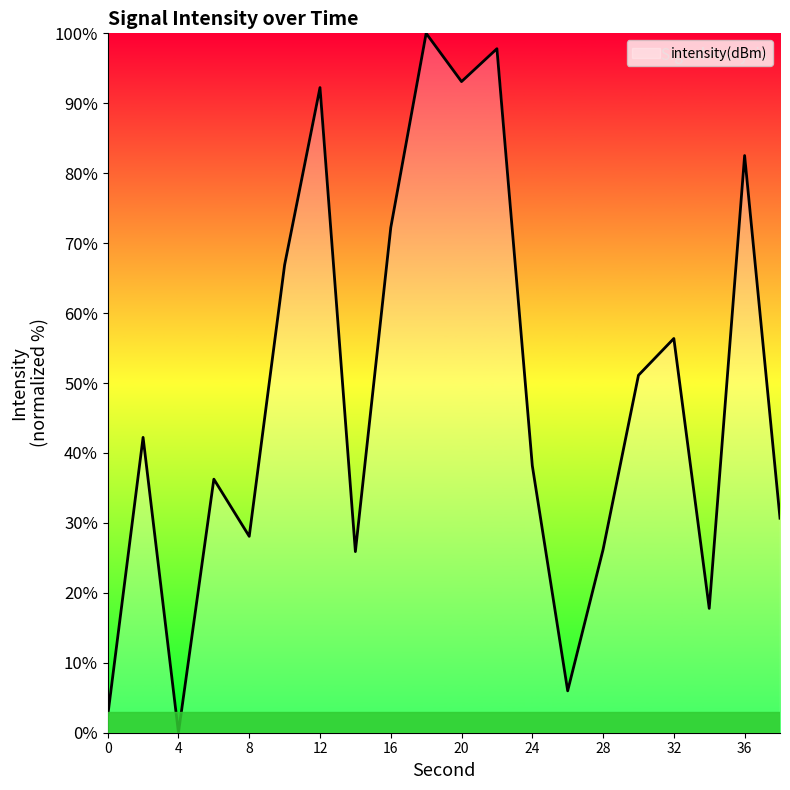

What is the maximum value shown in the chart?

100.0